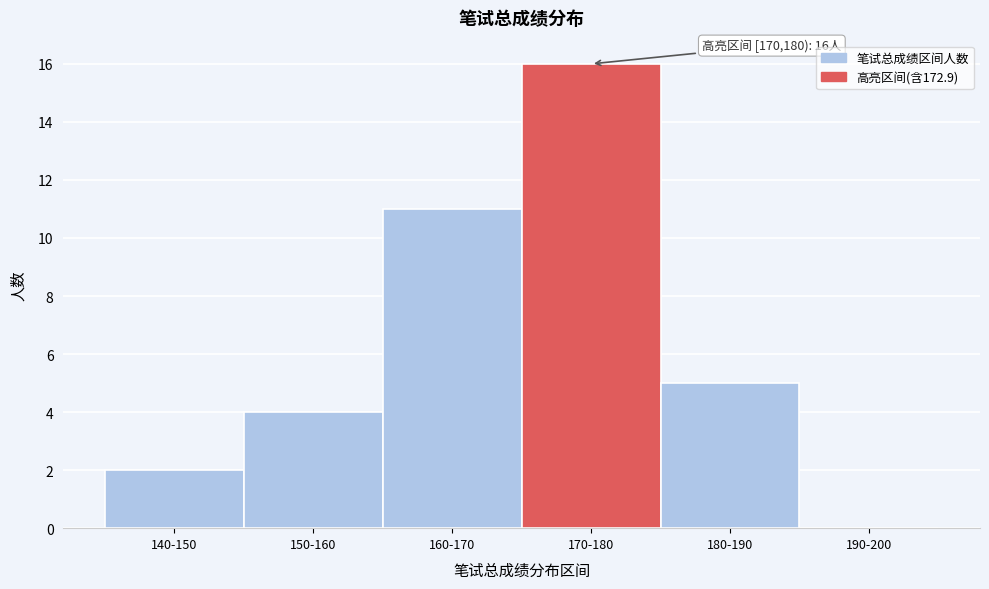

Reading right to left, transcribe all the data shown in this chart.

190-200=0	180-190=5	170-180=16	160-170=11	150-160=4	140-150=2